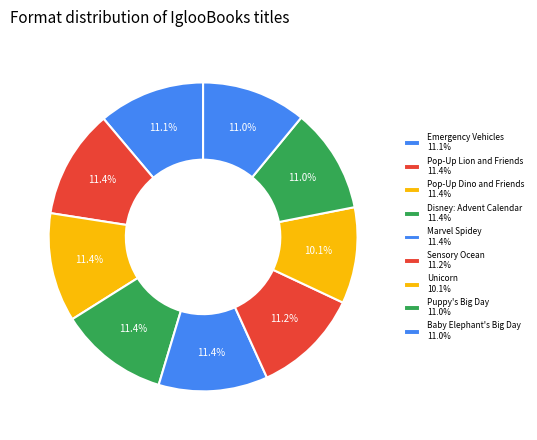

True or false: Disney: Advent Calendar accounts for 11% of the total.

True